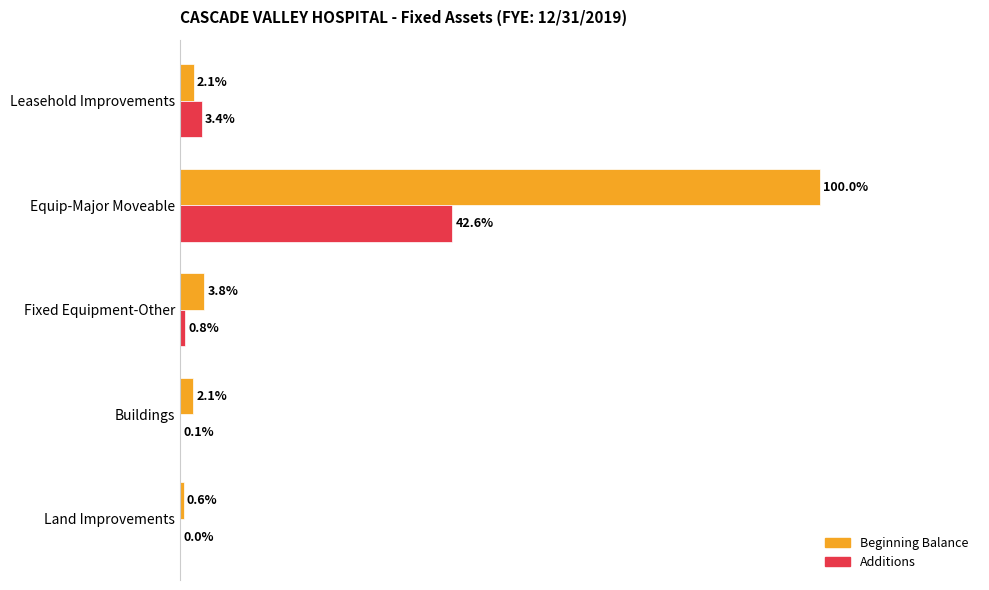

What are all the series names shown in the legend?

Beginning Balance, Additions